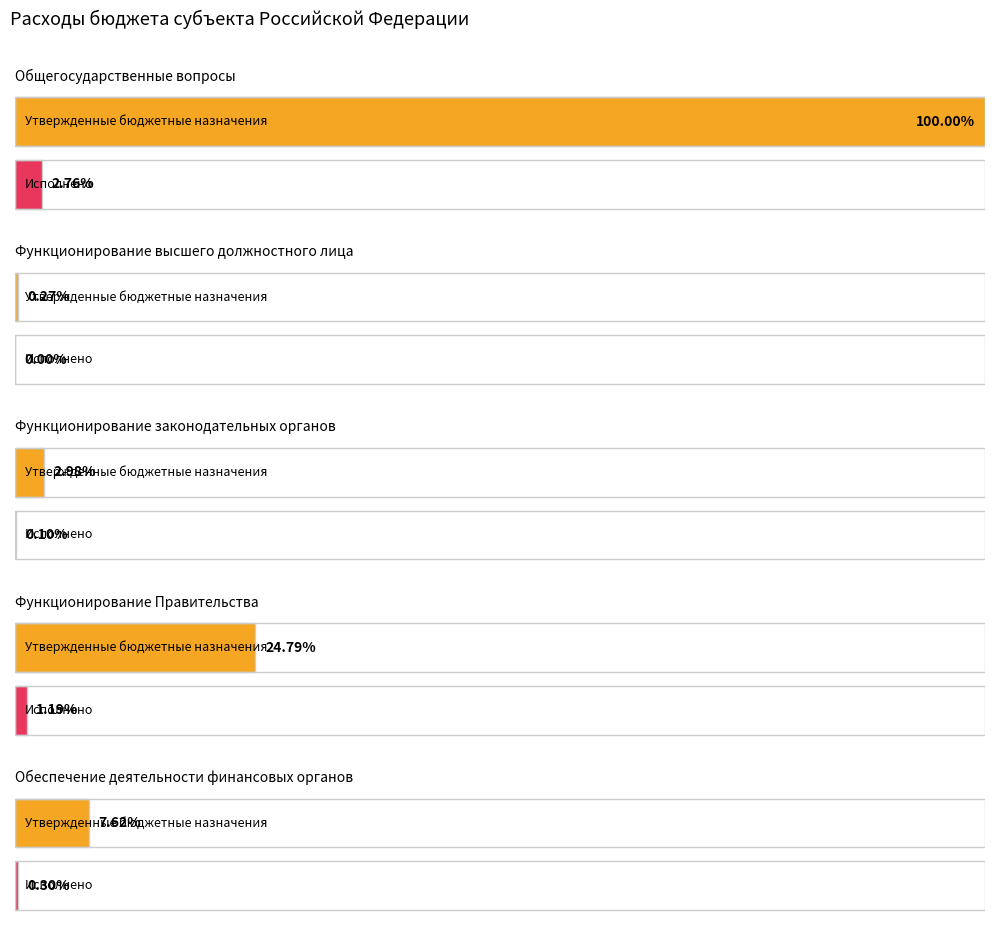

How many bars are there in total?

10